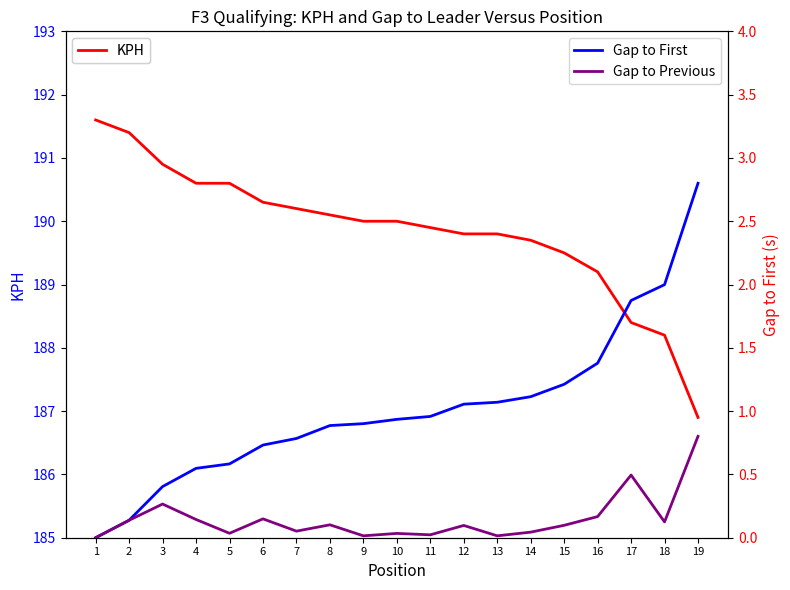

Where is the first local maximum for Gap to Previous?

3